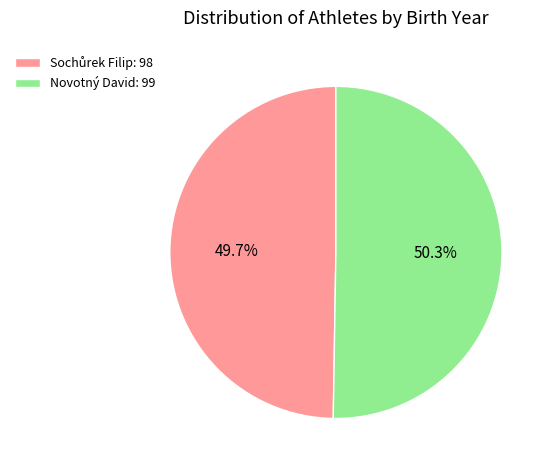

Is Novotný David: 99 the majority of the pie?

Yes